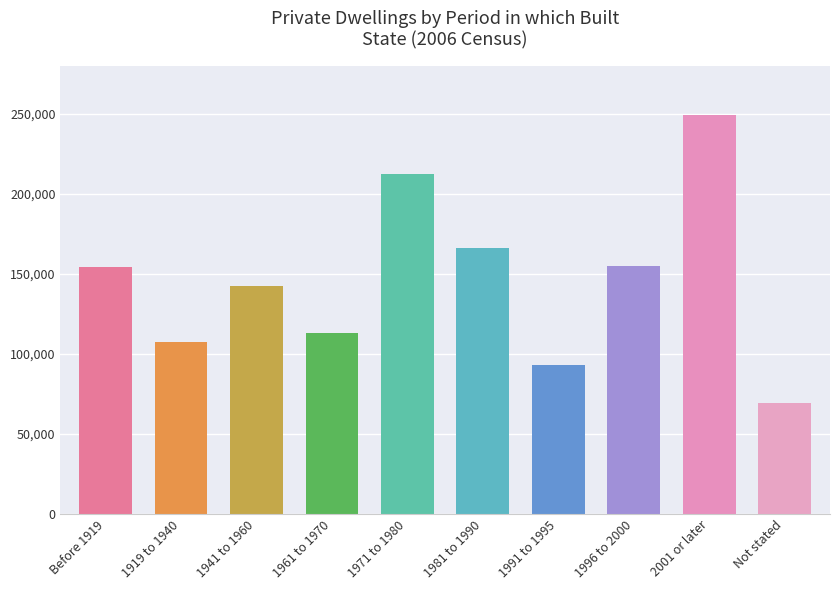

Are the bars grouped side by side (vs. stacked)?

No